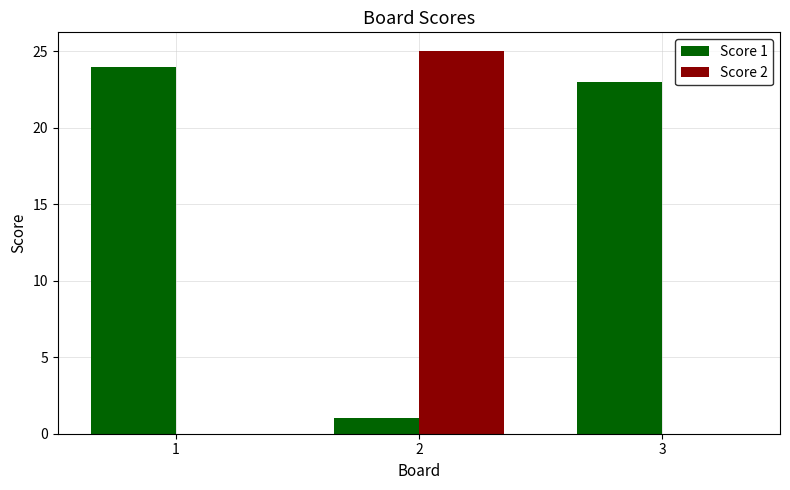

Which series has the largest total across all categories?

Score 1